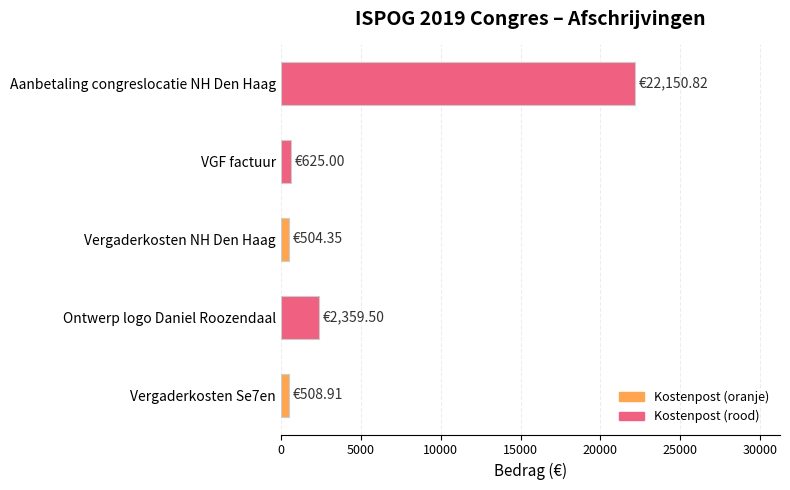

How many categories are shown in the chart?

5